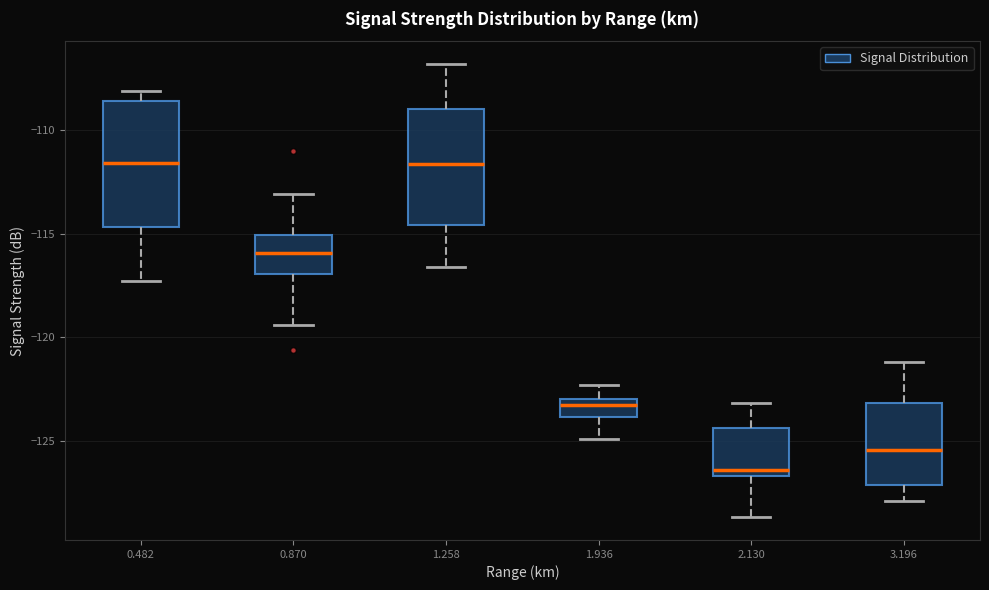

Reading left to right, transcribe this box plot: for each box, give where its median line is, the range the box spans, and where its two whiskers end, as read against the y-axis. The values are not printed on the chart, so give them approximately, as read against the axis.

0.482: median -111.5, box -114.5 to -108.5, whiskers -117.5 to -108.0
0.870: median -116.0, box -117.0 to -115.0, whiskers -119.5 to -113.0
1.258: median -111.5, box -114.5 to -109.0, whiskers -116.5 to -107.0
1.936: median -123.5, box -124.0 to -123.0, whiskers -125.0 to -122.5
2.130: median -126.5 (just above the box's lower edge), box -126.5 to -124.5, whiskers -128.5 to -123.0
3.196: median -125.5, box -127.0 to -123.0, whiskers -128.0 to -121.0